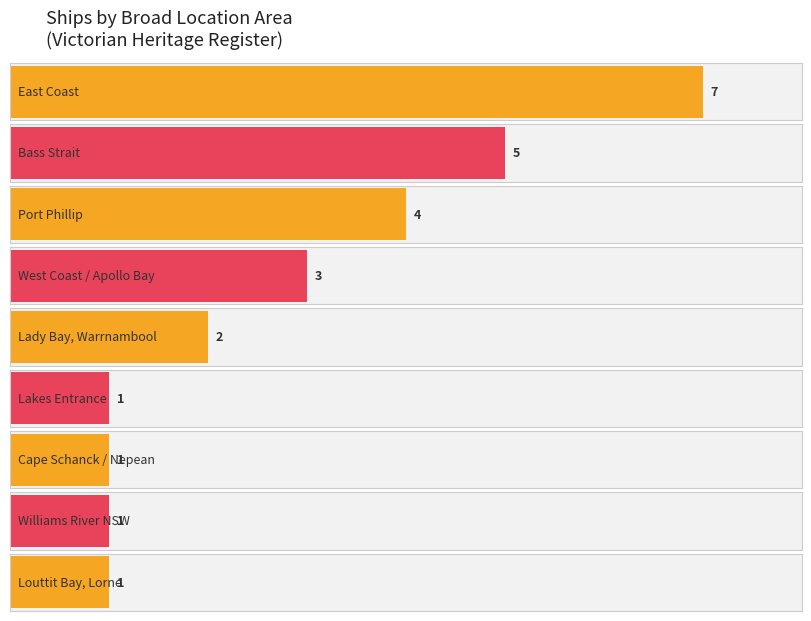

Are the bars grouped side by side (vs. stacked)?

No